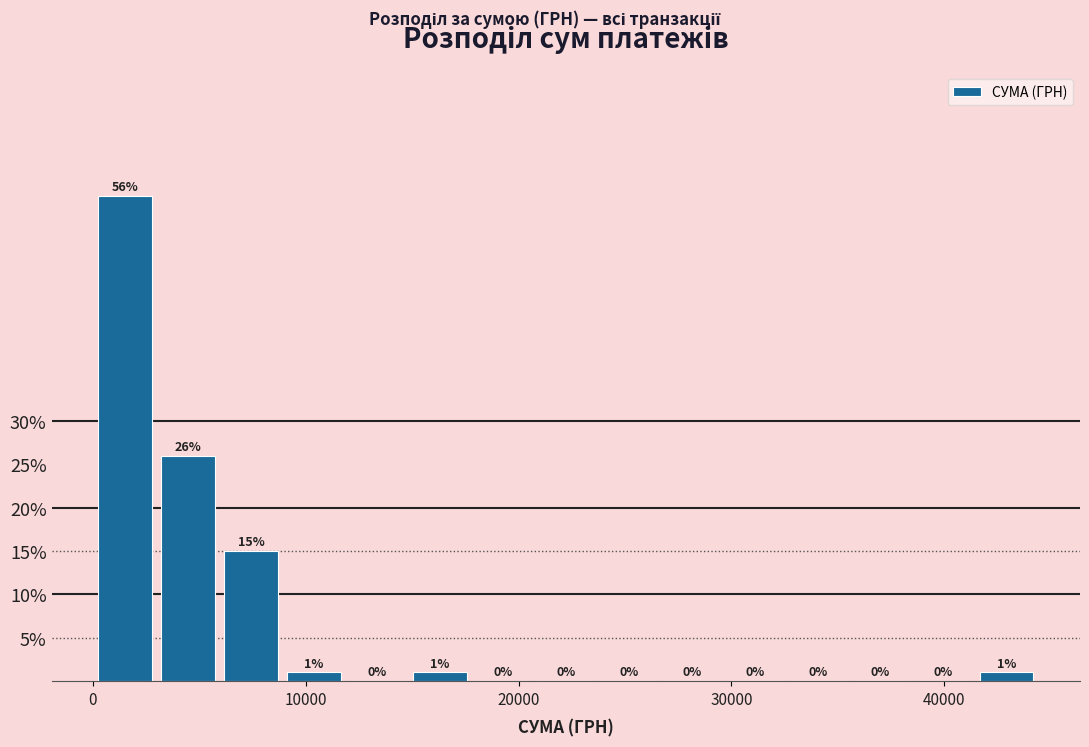

Read against the x-axis, roughly where is the centre of the tallest bar?

2000